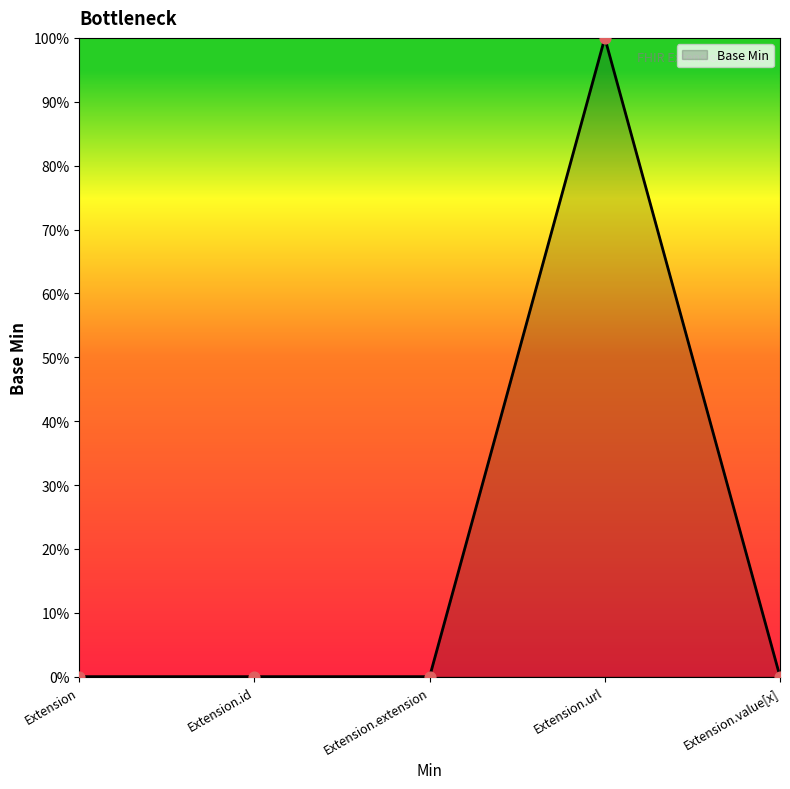

Between Extension.extension and Extension, which is larger?

Extension.extension